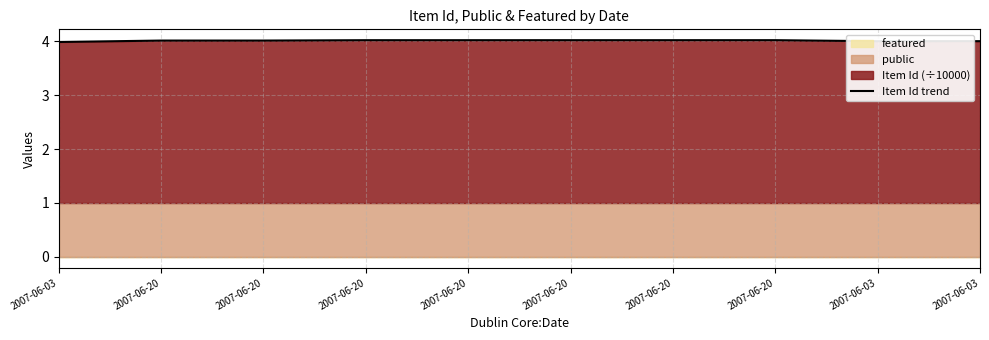

The chart shows a value of 1.8 at 2007-06-03. True or false?

False